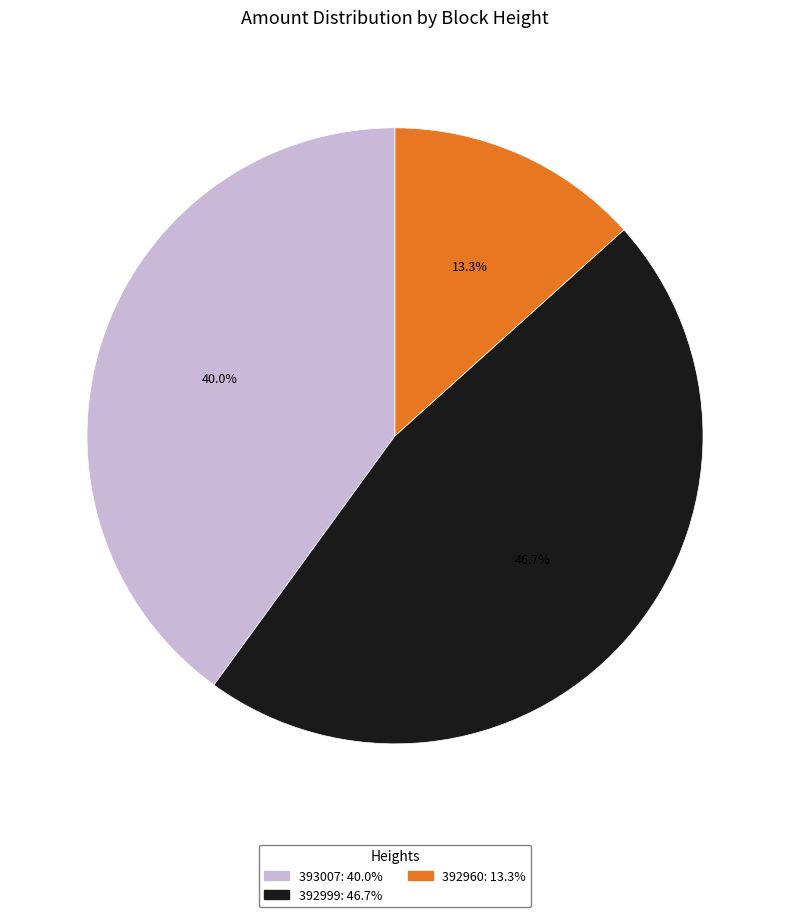

What percentage is the 392960 slice, to the nearest percent?

13%